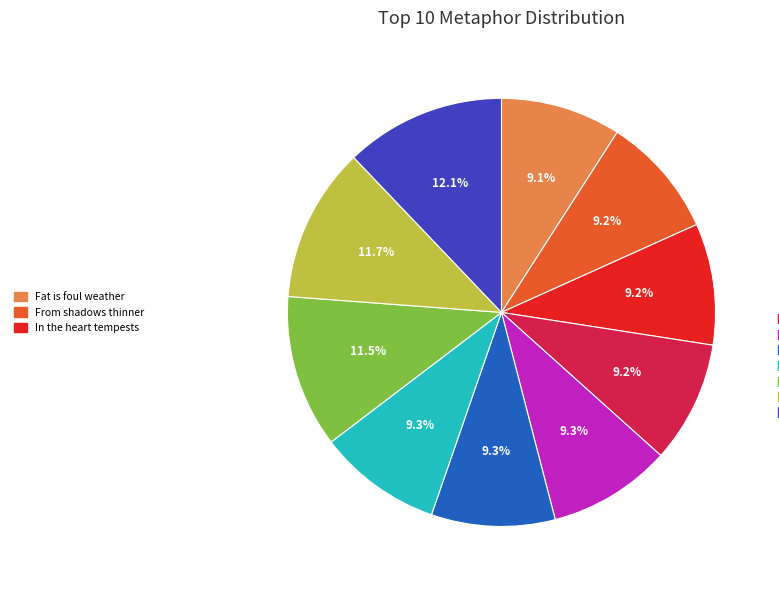

Is there a majority slice in this chart?

No